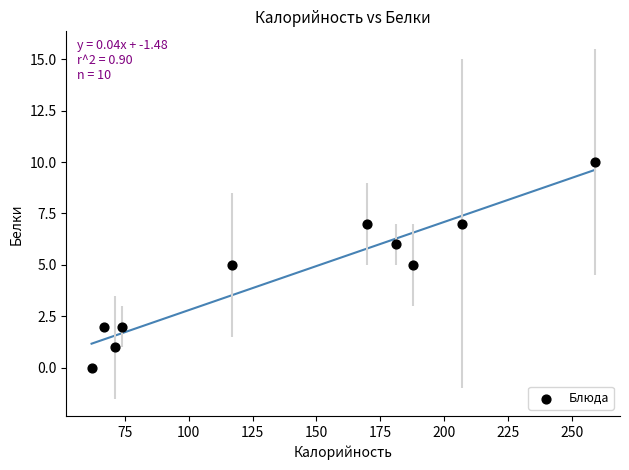

What is the range of Y values (max minus min)?

10